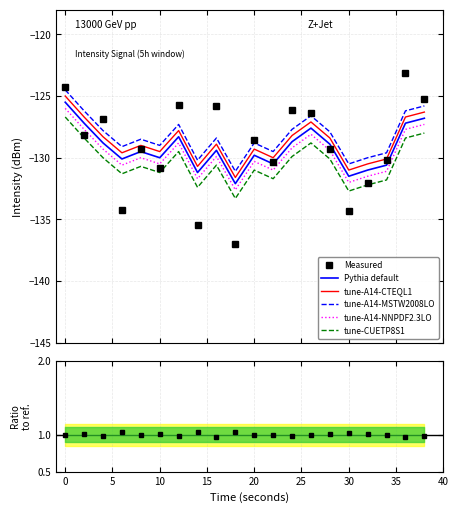

Read the smoothed value at 30.

-131.5